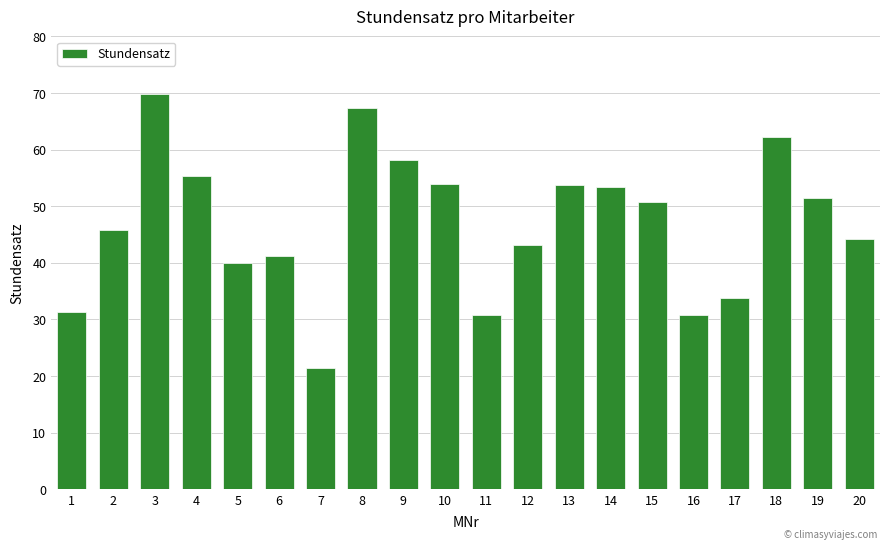

True or false: the data shows 53.8 at 13.

True